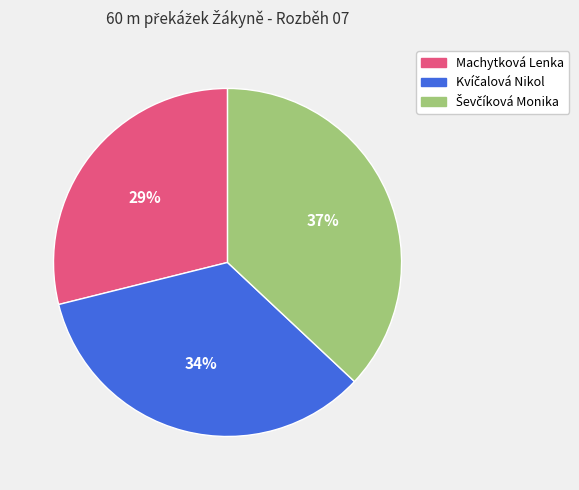

Is it true that Machytková Lenka is 29% of the pie?

True